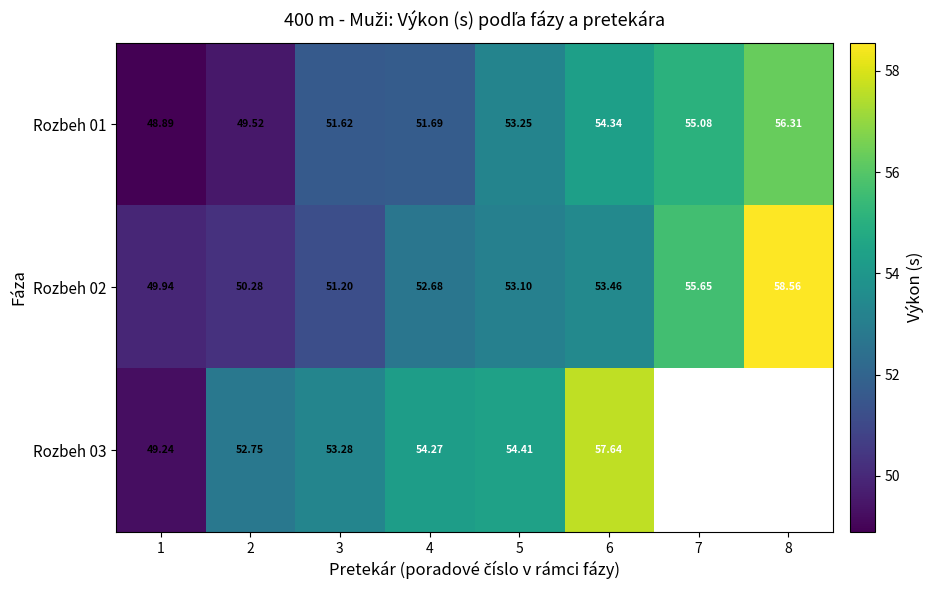

Is the value of Rozbeh 03 at 2 greater than the value of Rozbeh 01 at 2?

Yes